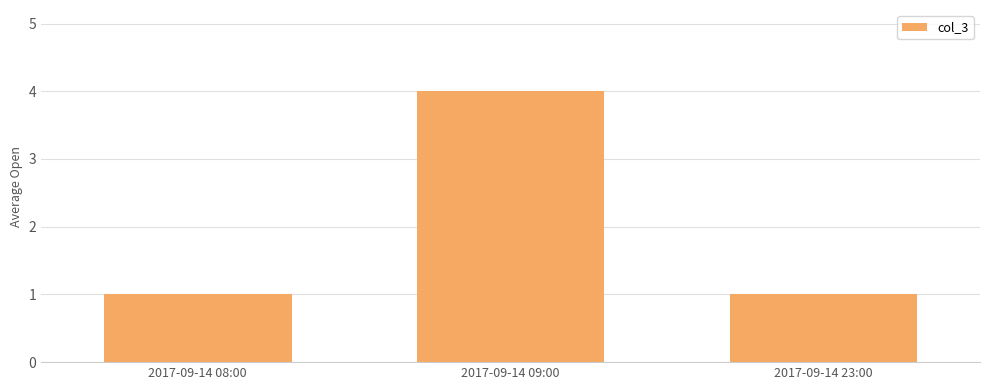

Does the chart contain any negative values?

No